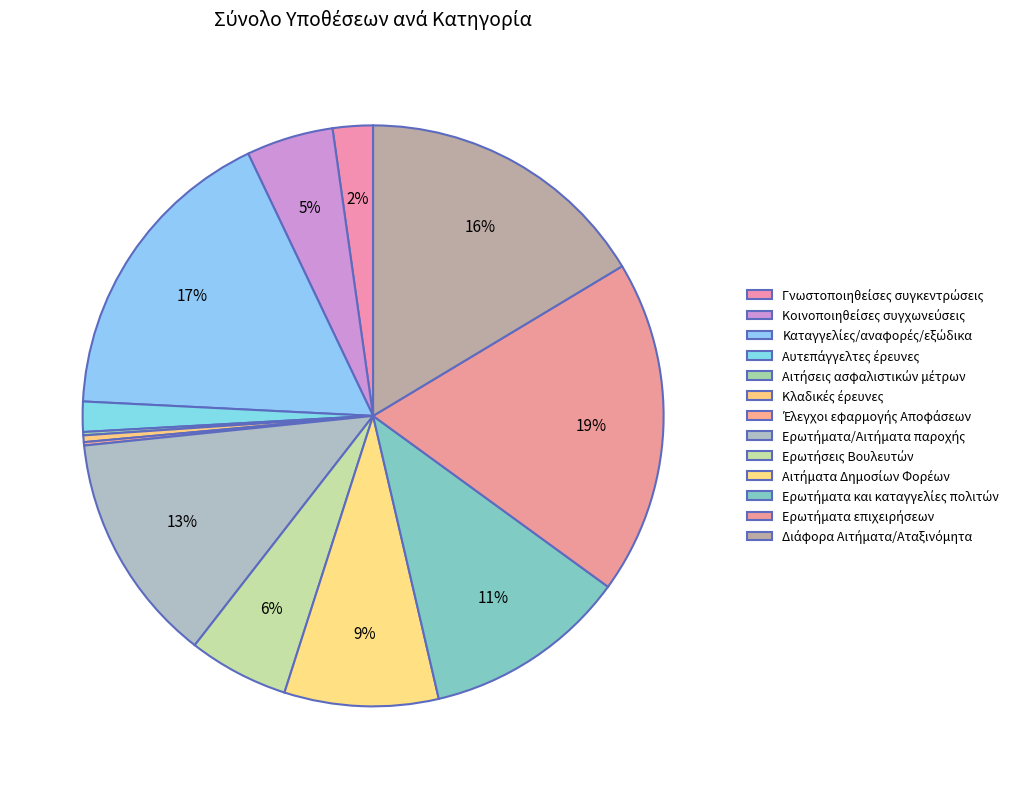

What is the ratio of the value at Κοινοποιηθείσες συγχωνεύσεις to the value at Κλαδικές έρευνες?

13.0